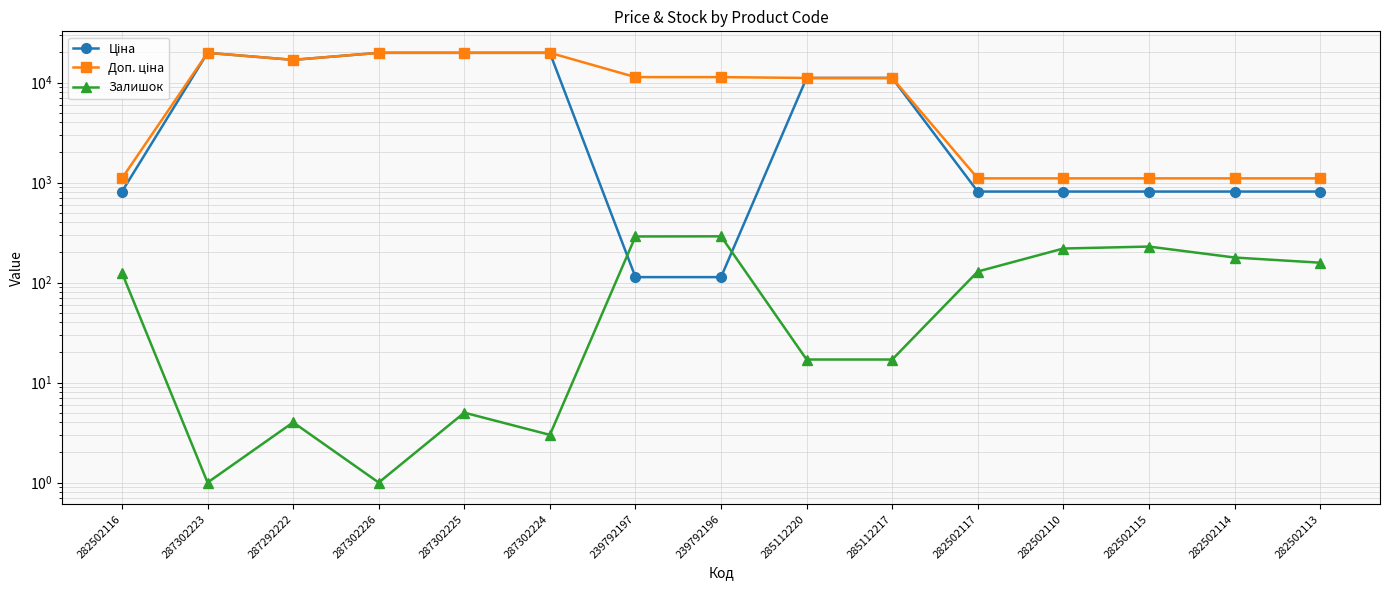

Reading right to left, transcribe all the data shown in this chart.

Ціна: 282502113=813.0	282502114=813.0	282502115=813.0	282502110=813.0	282502117=813.0	285112217=11113.6	285112220=11113.6	239792196=113.3	239792197=113.3	287302224=19831.1	287302225=19831.1	287302226=19831.1	287292222=16863.2	287302223=19831.1	282502116=813.0
Доп. ціна: 282502113=1101.8	282502114=1101.8	282502115=1101.8	282502110=1101.8	282502117=1101.8	285112217=11113.6	285112220=11113.6	239792196=11334.0	239792197=11334.0	287302224=19831.1	287302225=19831.1	287302226=19831.1	287292222=16863.2	287302223=19831.1	282502116=1101.8
Залишок: 282502113=158.0	282502114=178.0	282502115=229.0	282502110=219.0	282502117=129.0	285112217=17.0	285112220=17.0	239792196=290.0	239792197=289.0	287302224=3.0	287302225=5.0	287302226=1.0	287292222=4.0	287302223=1.0	282502116=125.0